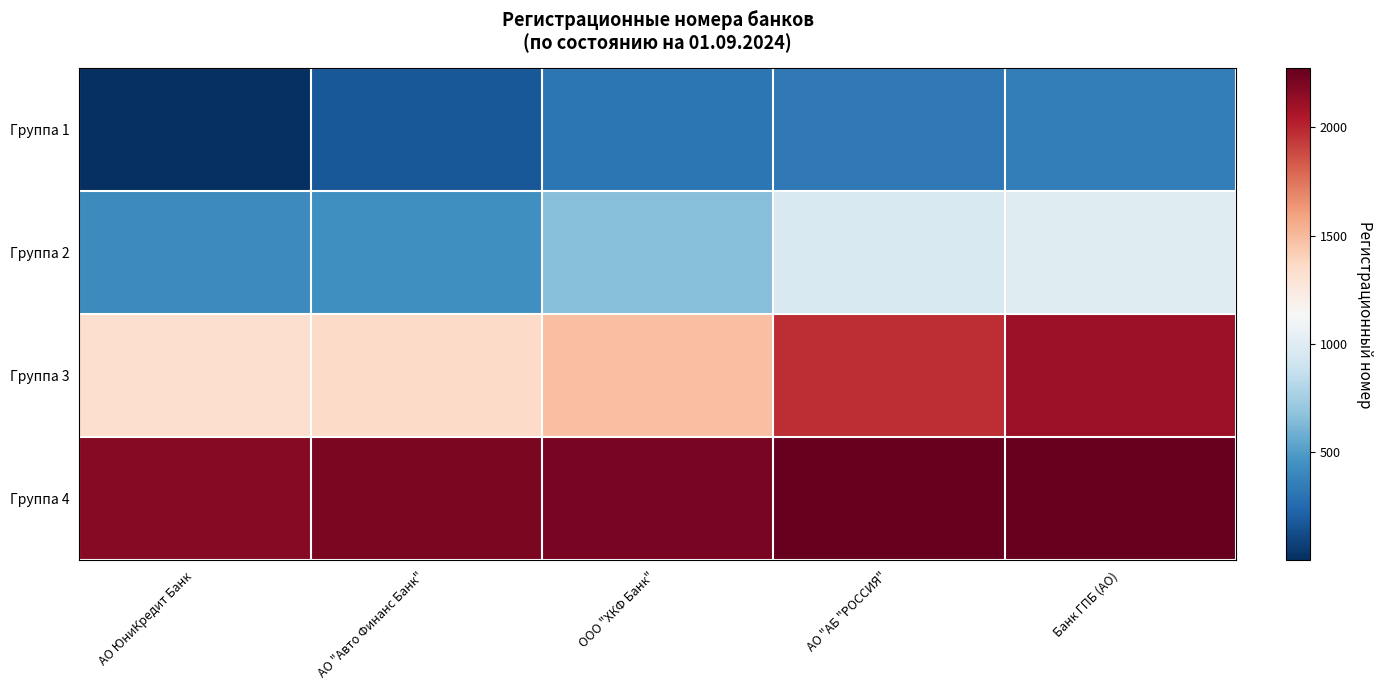

Between АО "Авто Финанс Банк" and Банк ГПБ (АО), which is larger?

Банк ГПБ (АО)